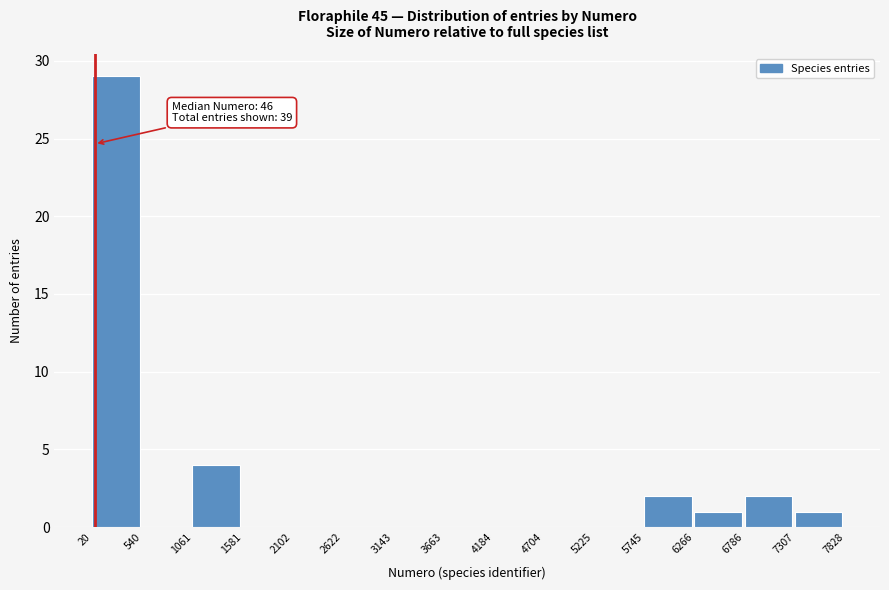

Which range on the x-axis has the tallest bar?

20 to 540